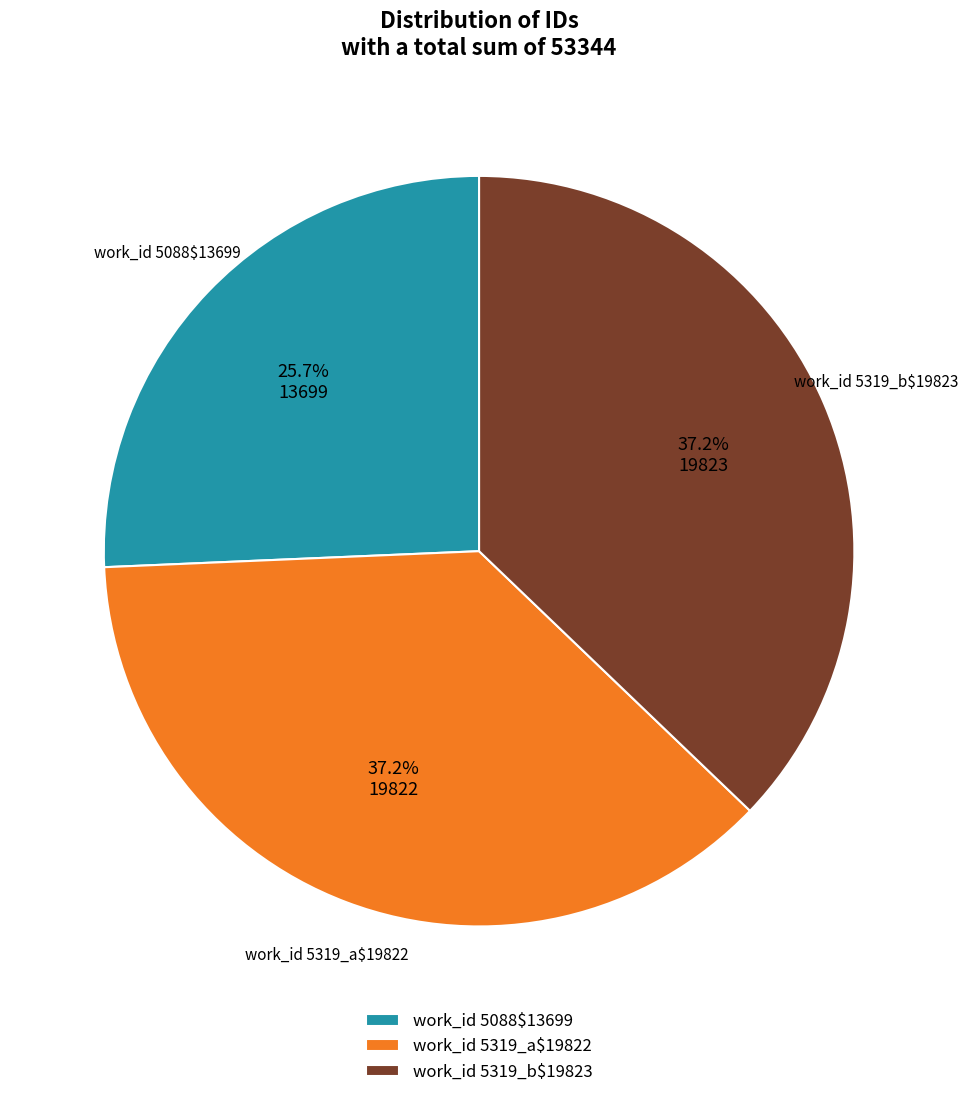

Which slice is the smallest?

work_id 5088$13699